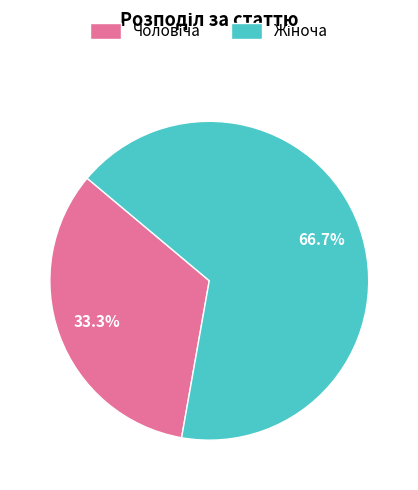

Is there a majority slice in this chart?

Yes